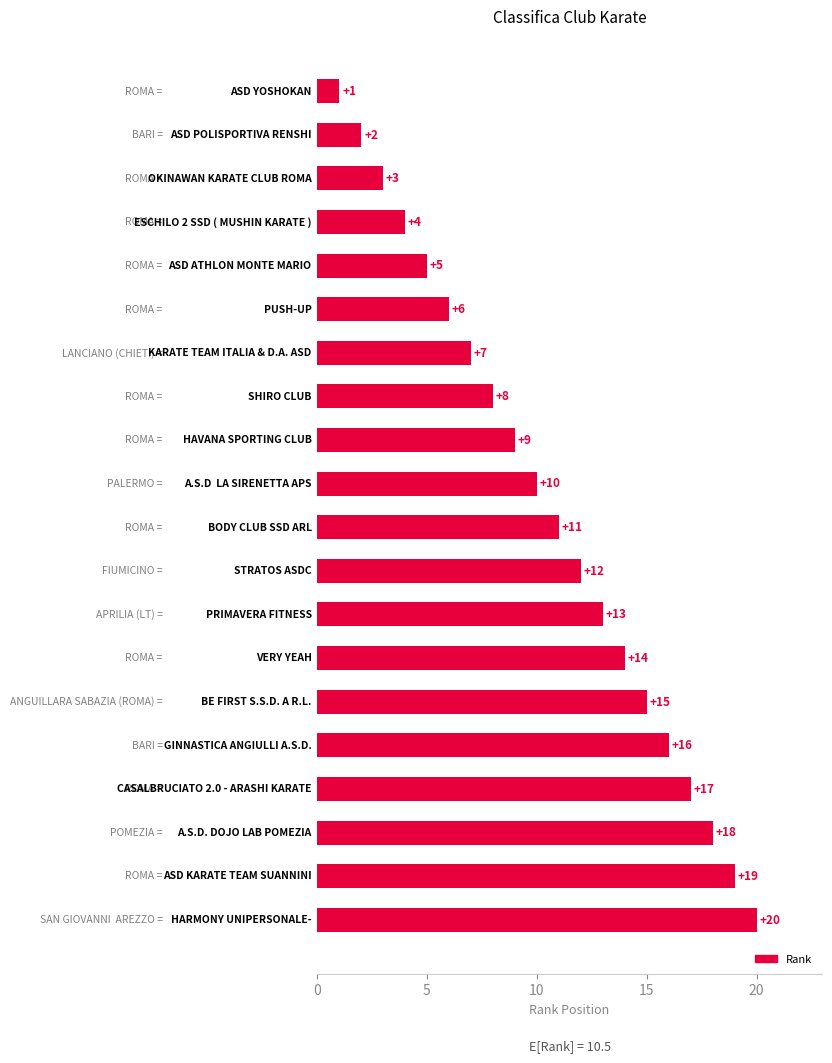

What is the value of the 14th bar from the top?

14